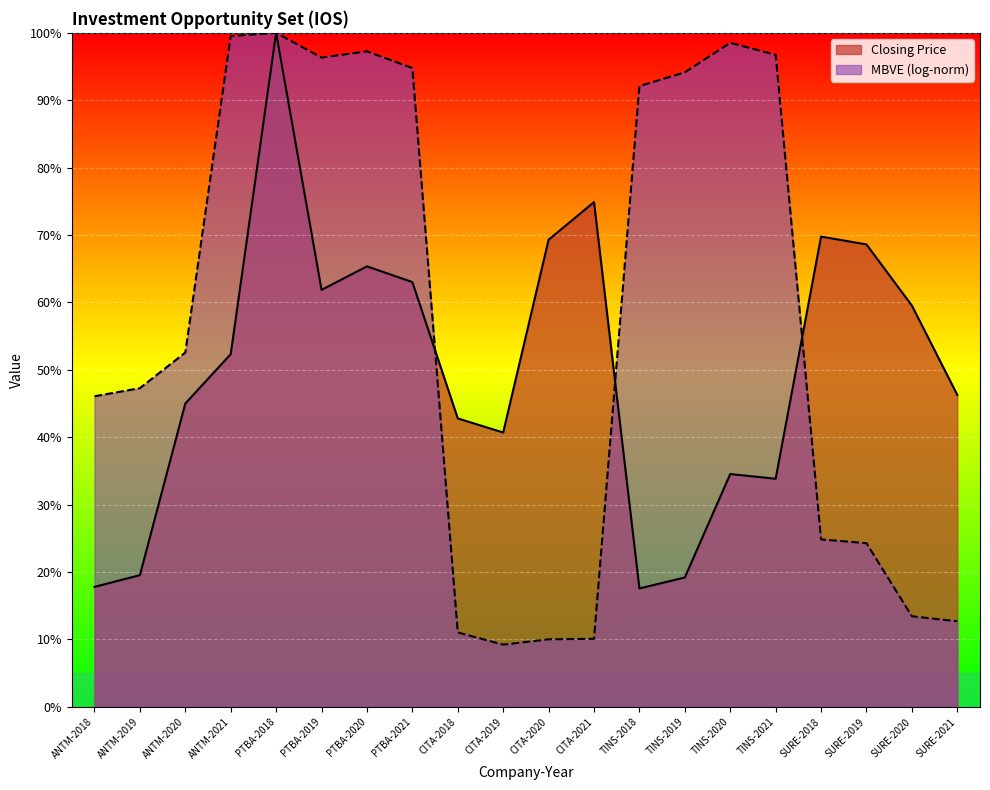

What is the difference between the second highest and second lowest values?

57.1